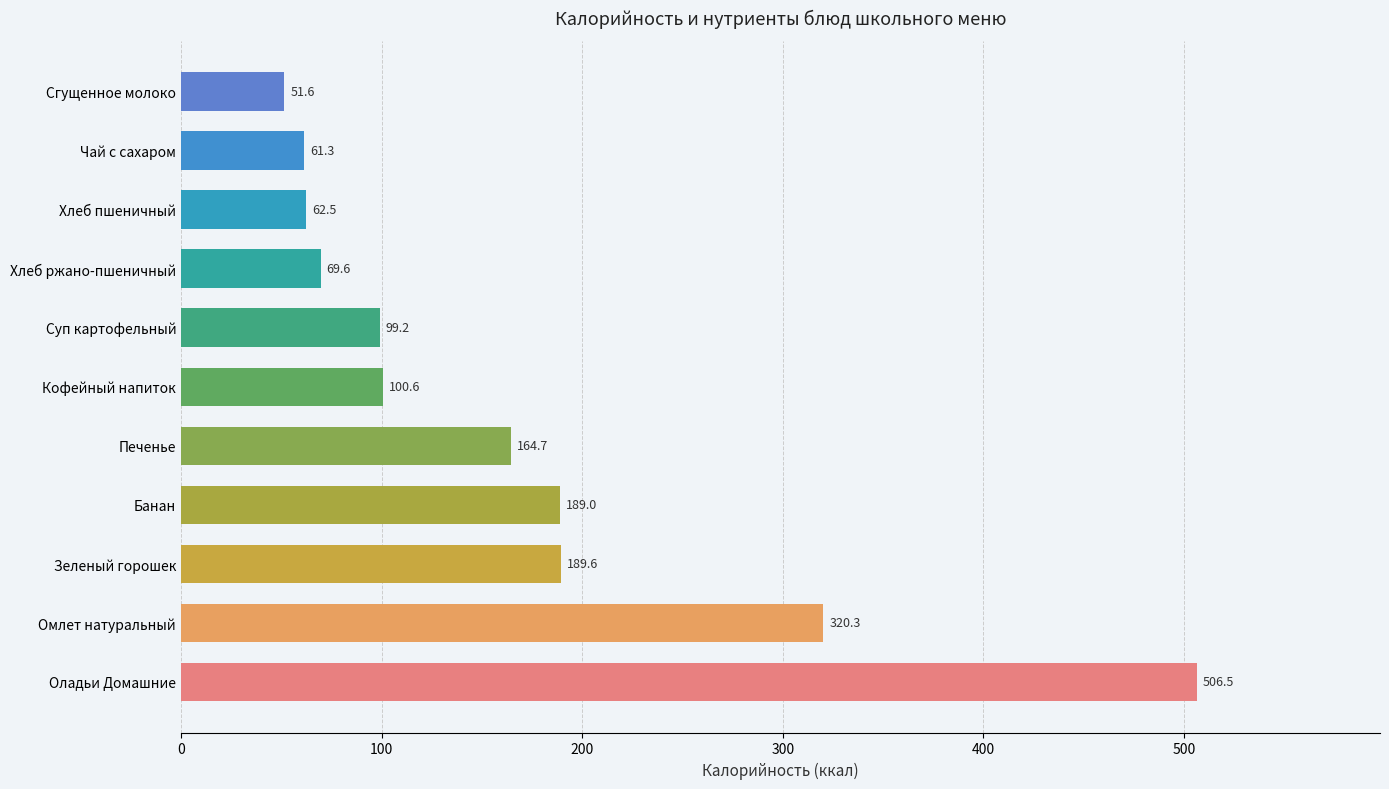

Reading bottom to top, transcribe all the data shown in this chart.

Оладьи Домашние=506.5	Омлет натуральный=320.3	Зеленый горошек=189.6	Банан=189.0	Печенье=164.7	Кофейный напиток=100.6	Суп картофельный=99.2	Хлеб ржано-пшеничный=69.6	Хлеб пшеничный=62.5	Чай с сахаром=61.3	Сгущенное молоко=51.6